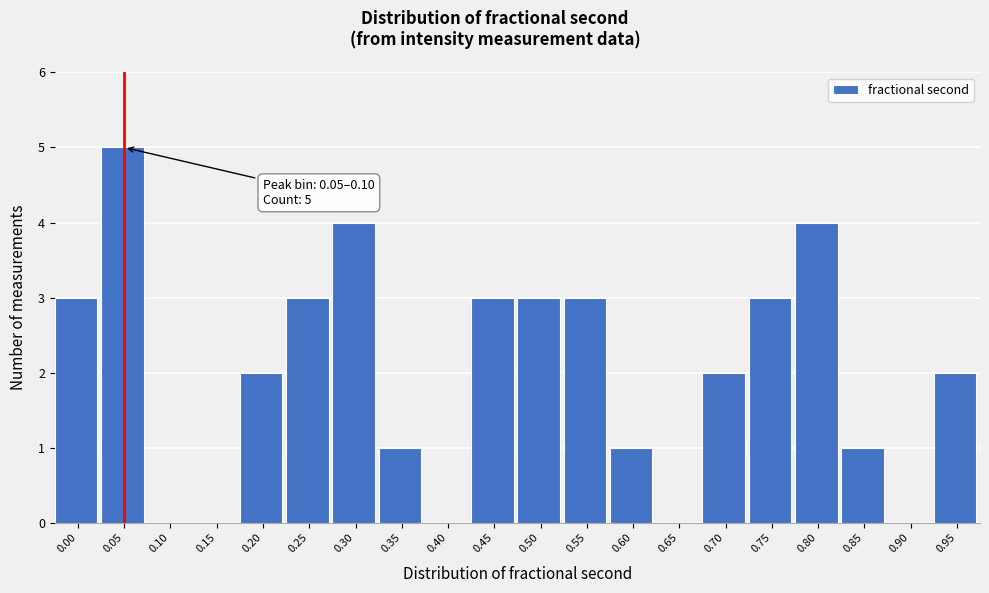

Reading left to right, transcribe all the data shown in this chart.

0.00=3	0.05=5	0.10=0	0.15=0	0.20=2	0.25=3	0.30=4	0.35=1	0.40=0	0.45=3	0.50=3	0.55=3	0.60=1	0.65=0	0.70=2	0.75=3	0.80=4	0.85=1	0.90=0	0.95=2